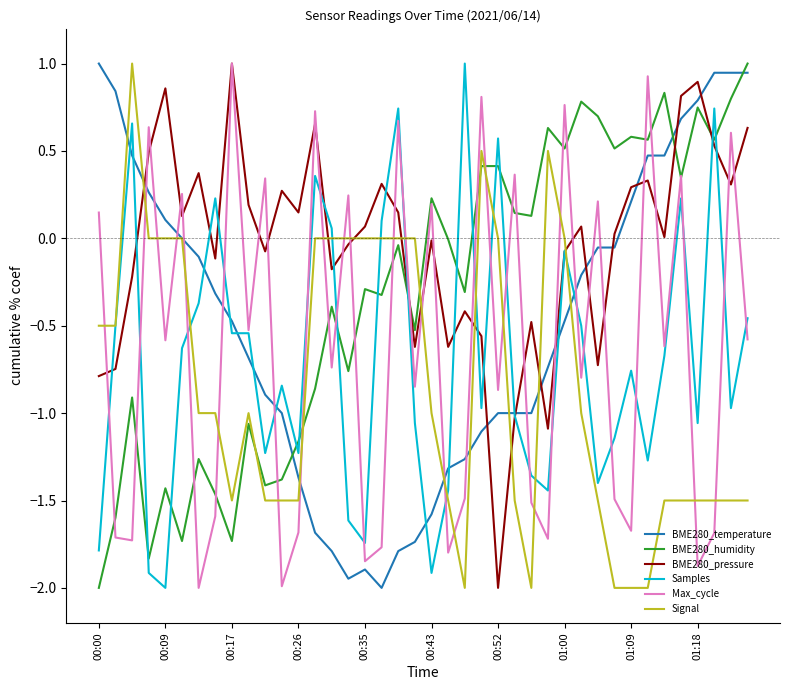

In Samples, how many points are higher than both neighbors (excluding endpoints)?

11